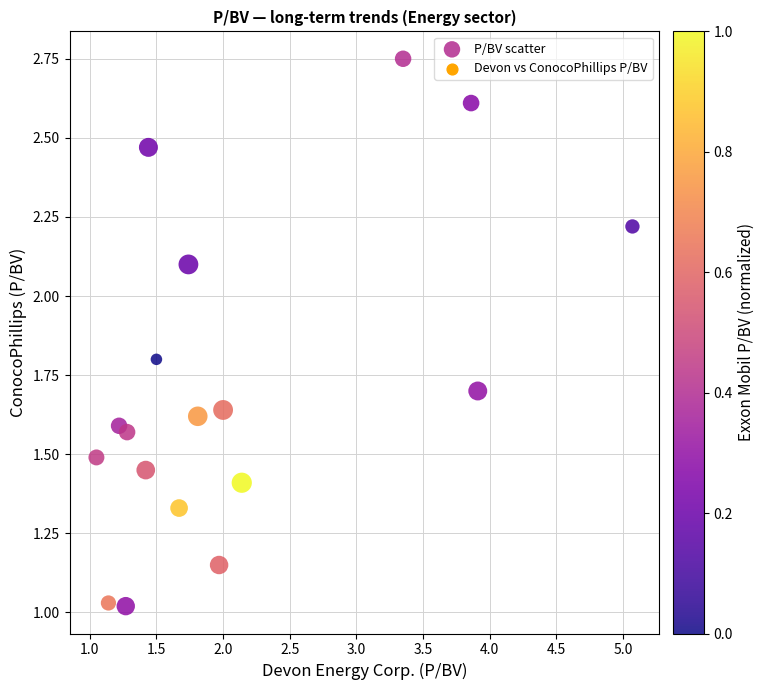

What is the range of X values (max minus min)?

4.0